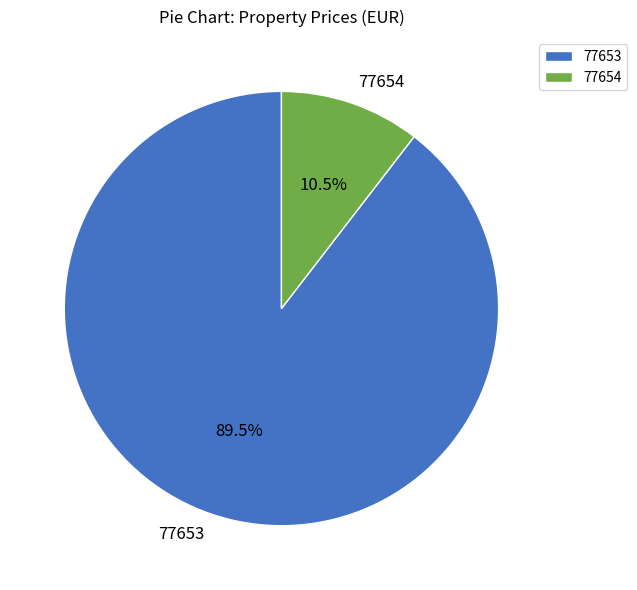

Count the number of slices in the pie.

2